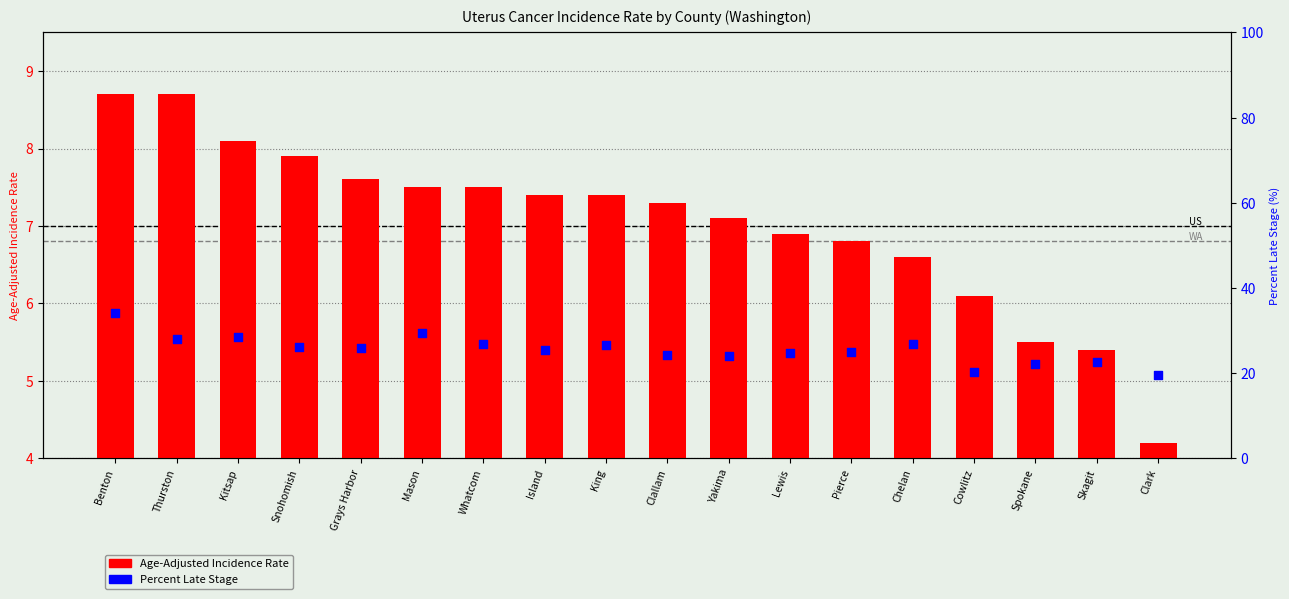

What are all the series names shown in the legend?

Age-Adjusted Incidence Rate, Percent Late Stage